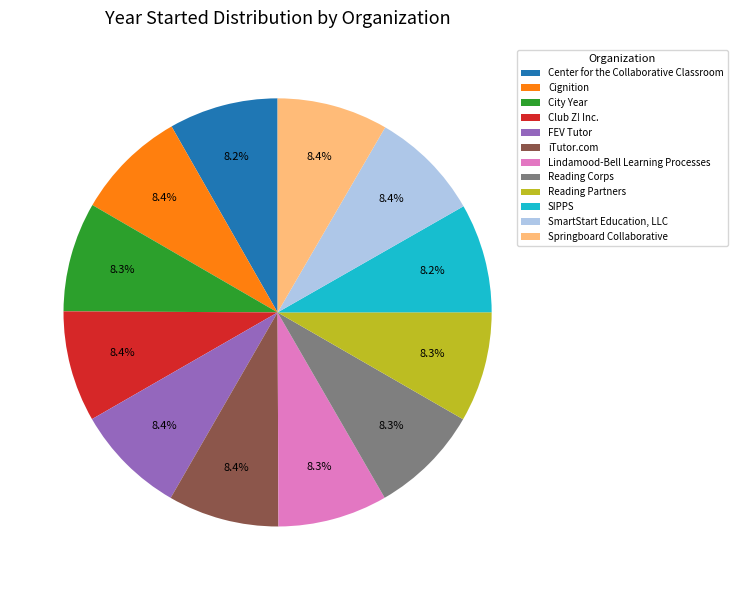

Approximately how many times larger is the value at SmartStart Education, LLC compared to Reading Partners?

1.0